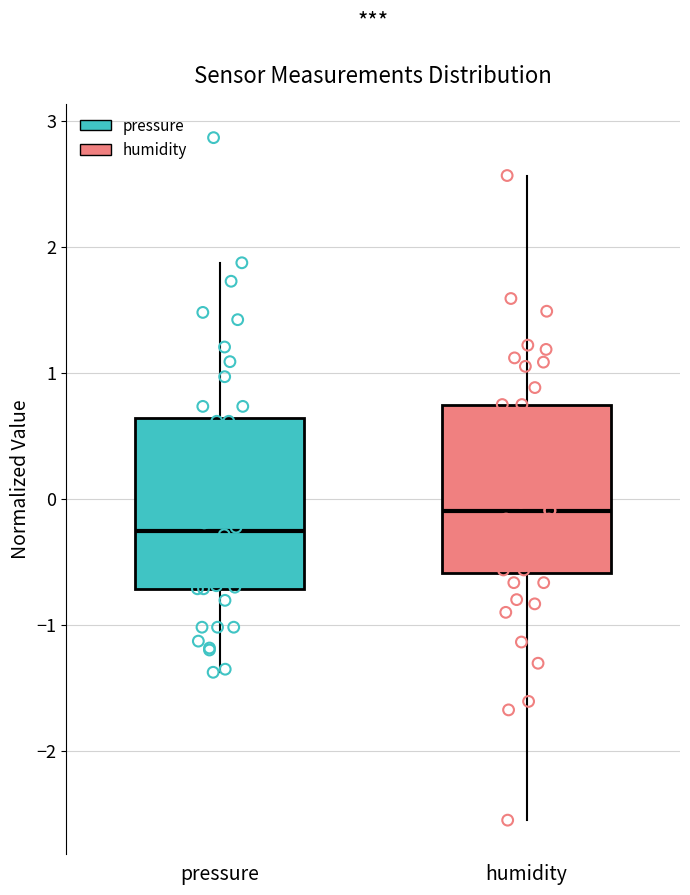

Reading left to right, read every box against the y-axis: the position of its median line, the range the box covers, and the ends of its whiskers. The values are not printed on the chart, so give them approximately, as read against the axis.

pressure: median -0.3, box -0.7 to 0.6, whiskers -1.4 to 1.9
humidity: median -0.1, box -0.6 to 0.7, whiskers -2.6 to 2.6